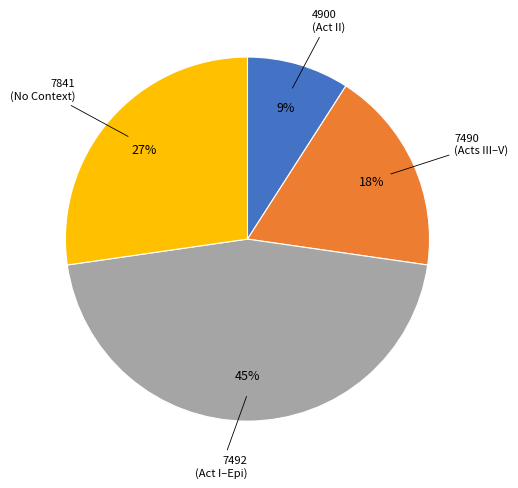

To the nearest percent, what is the average slice percentage?

25%